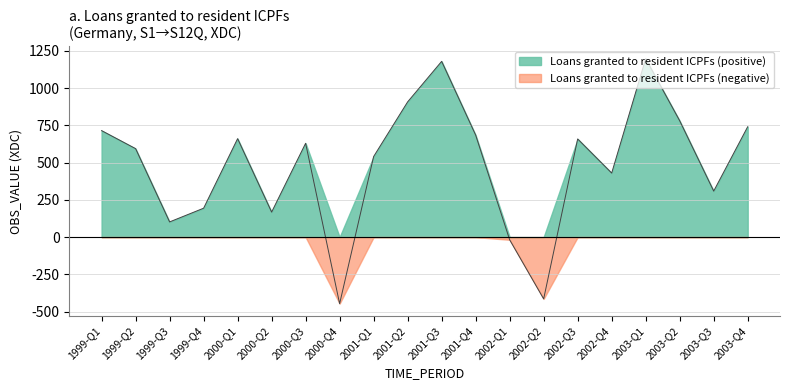

How many lines are shown in the chart?

2